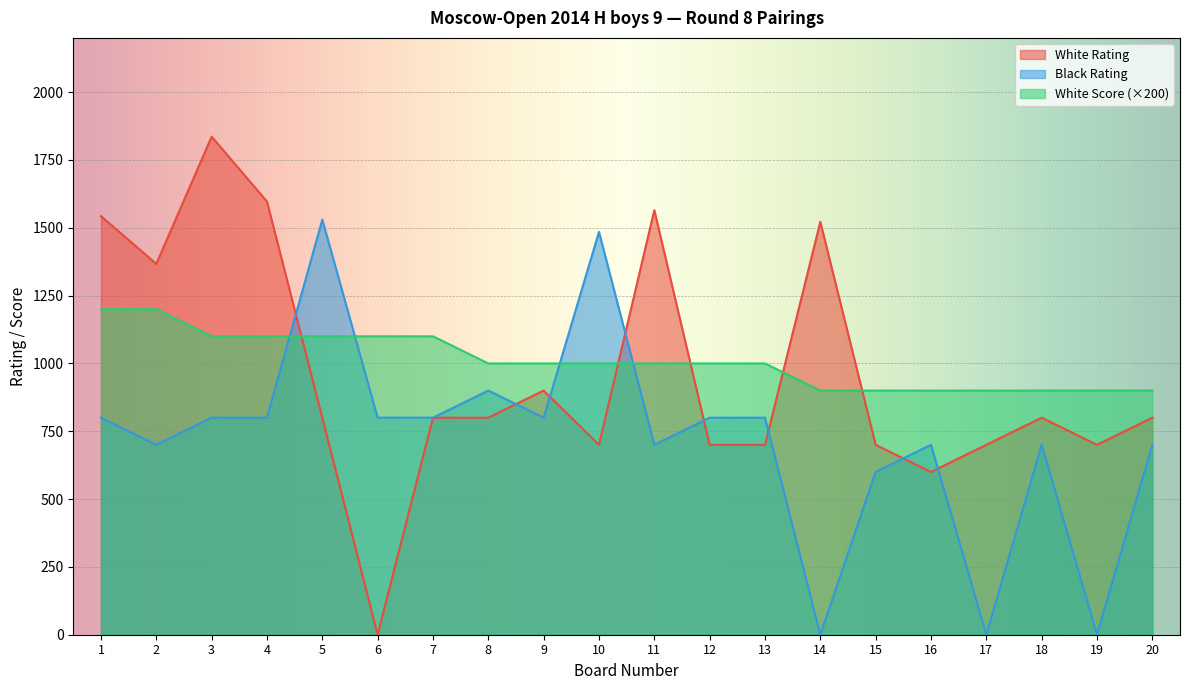

What is the spread (max minus min) of values at 1?

743